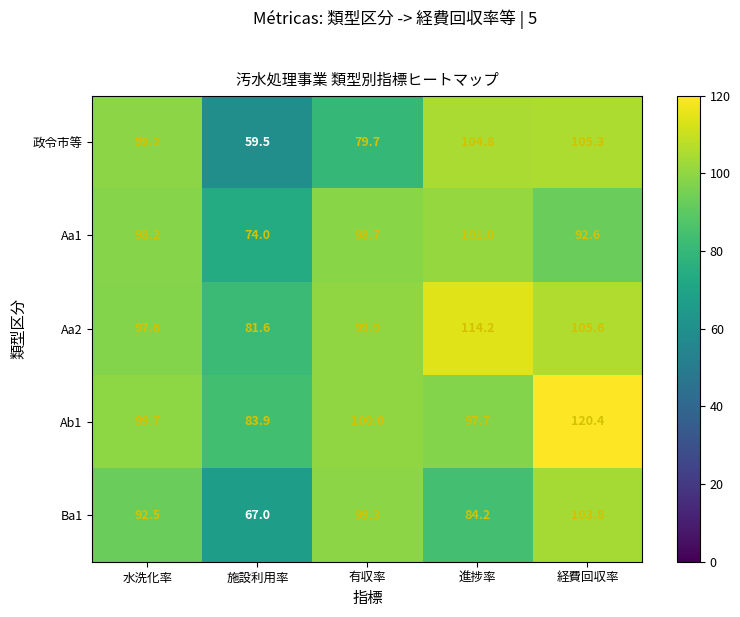

How many data points does each series have?

5